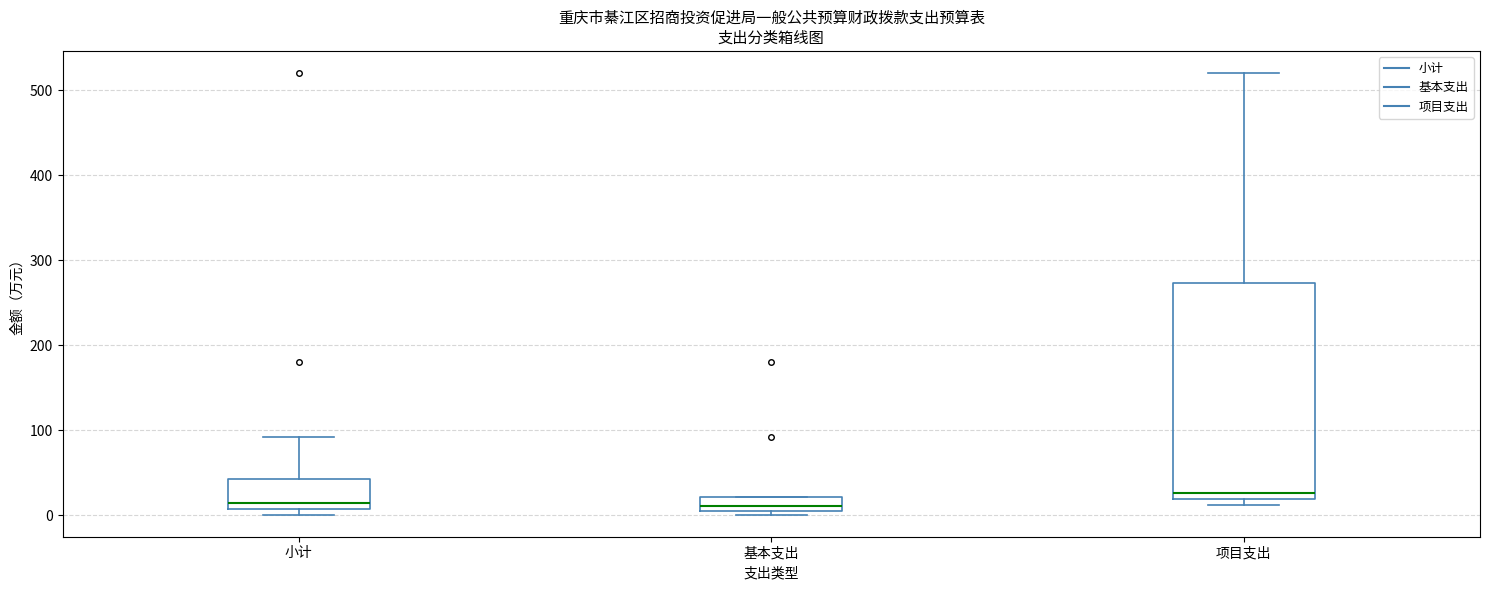

Which box's median line is the highest?

项目支出